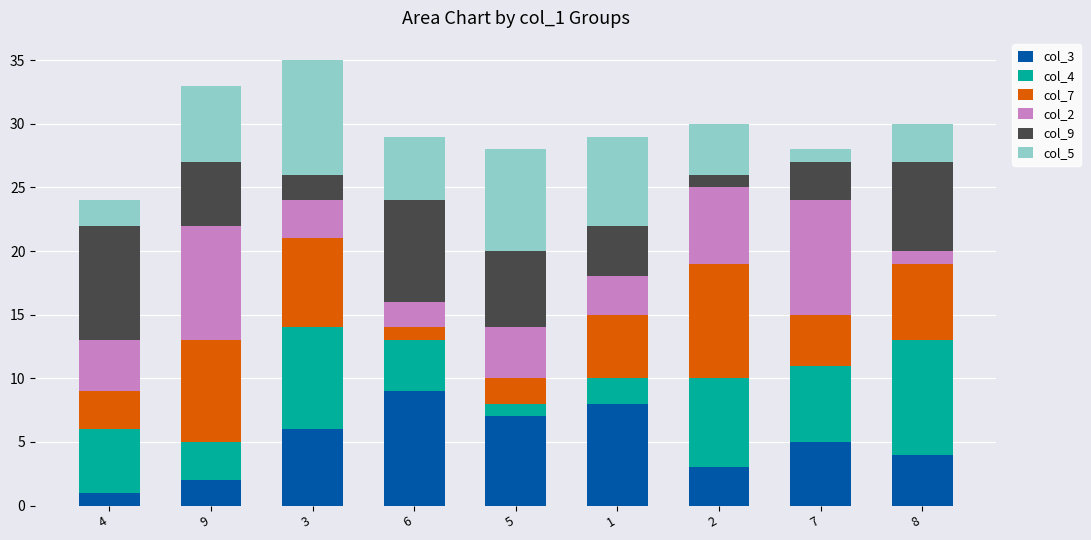

Rank the categories by col_3 value from highest to lowest.

6, 1, 5, 3, 7, 8, 2, 9, 4